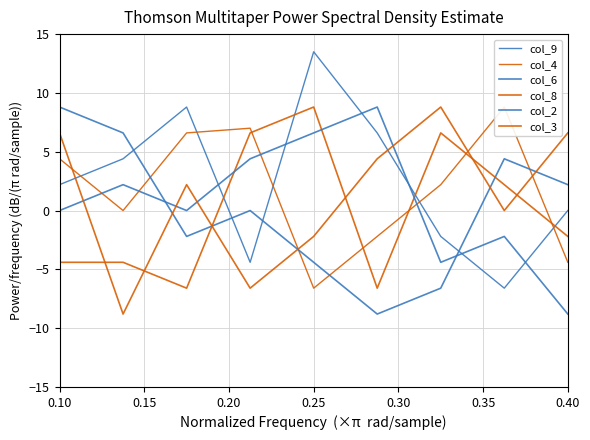

Does the chart display data point markers on the line(s)?

No